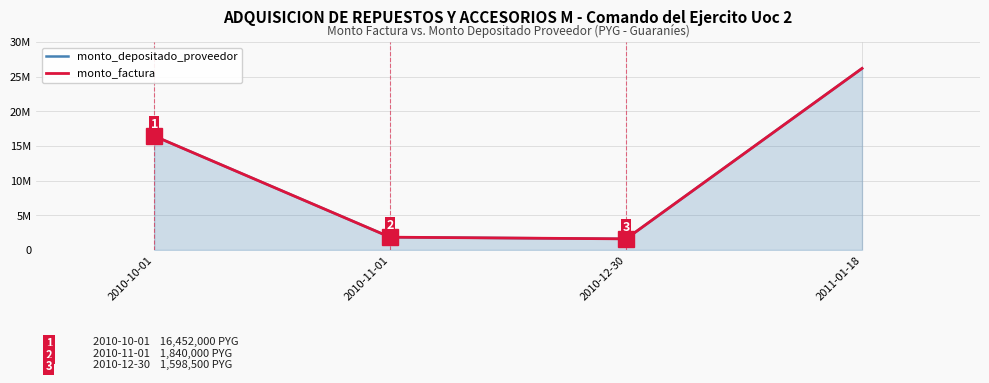

What is the label of the 1st point from the right?

2011-01-18